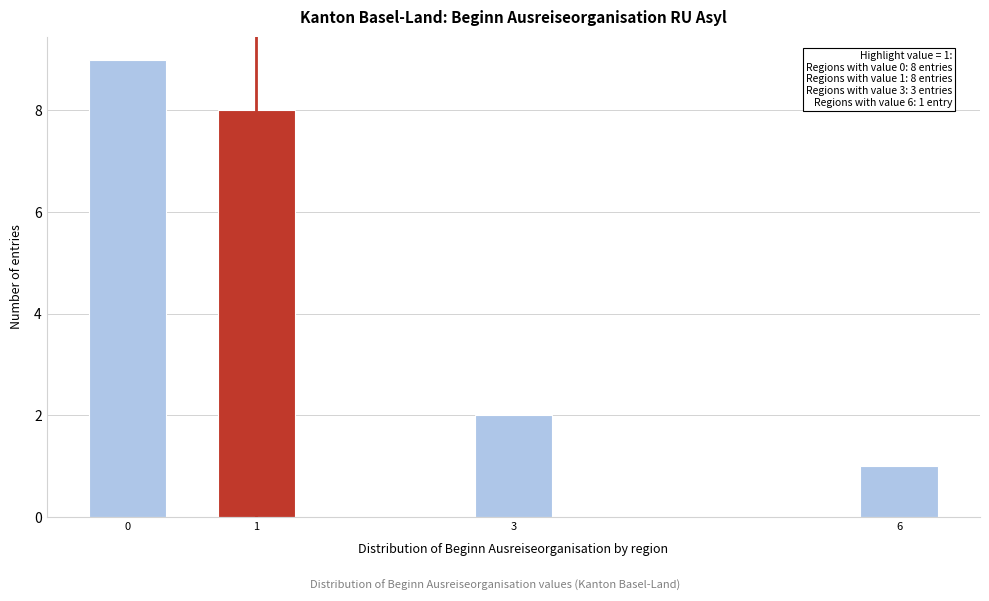

Reading left to right, transcribe all the data shown in this chart.

0=9	1=8	3=2	6=1